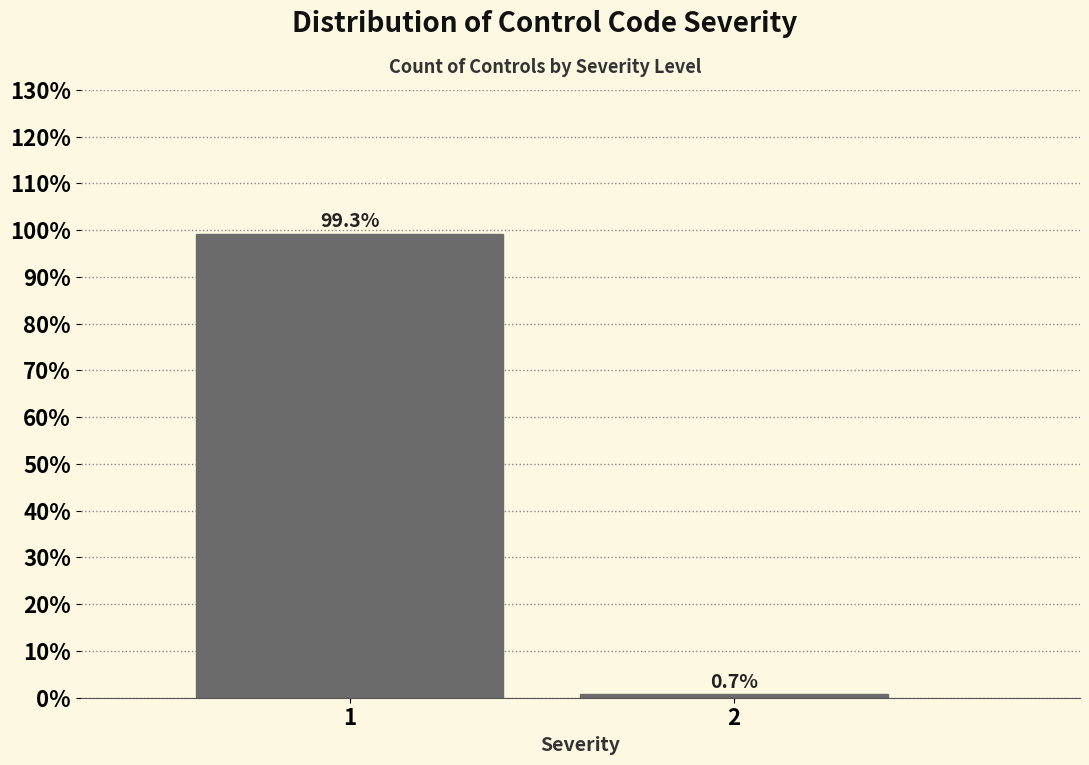

Reading right to left, what are all the values shown in this chart?

2=0.7	1=99.3